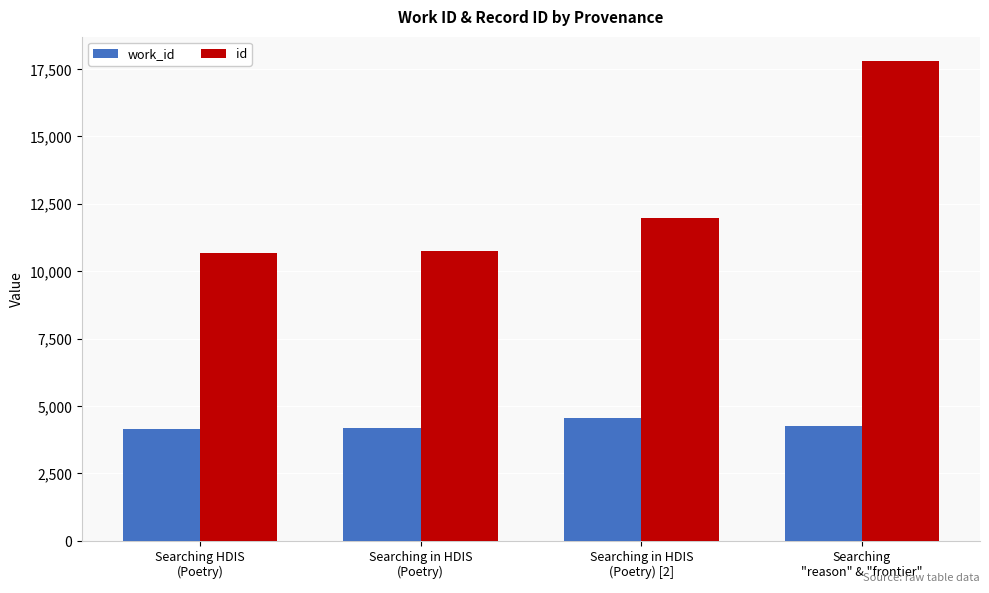

What is the lowest value of the id series?

10688